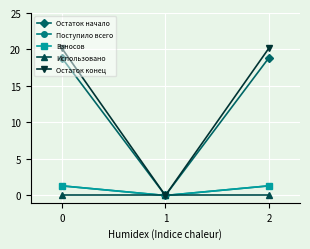

How many lines are shown in the chart?

5